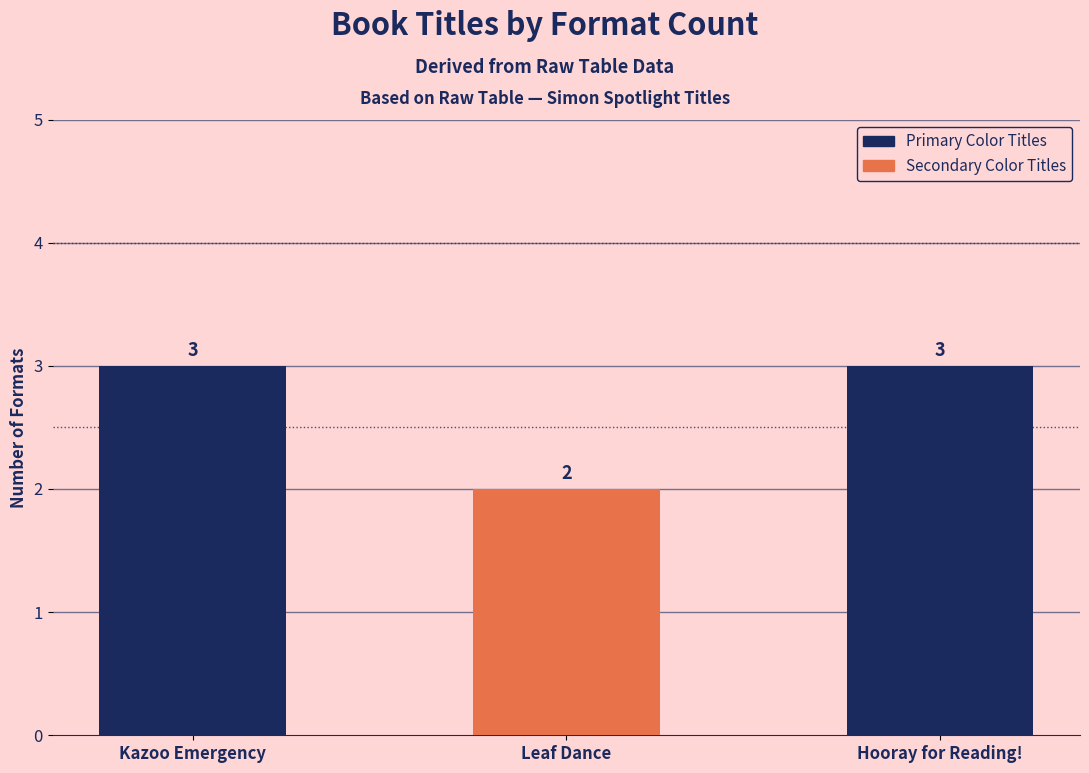

Reading left to right, what are all the values shown in this chart?

Kazoo Emergency=3	Leaf Dance=2	Hooray for Reading!=3